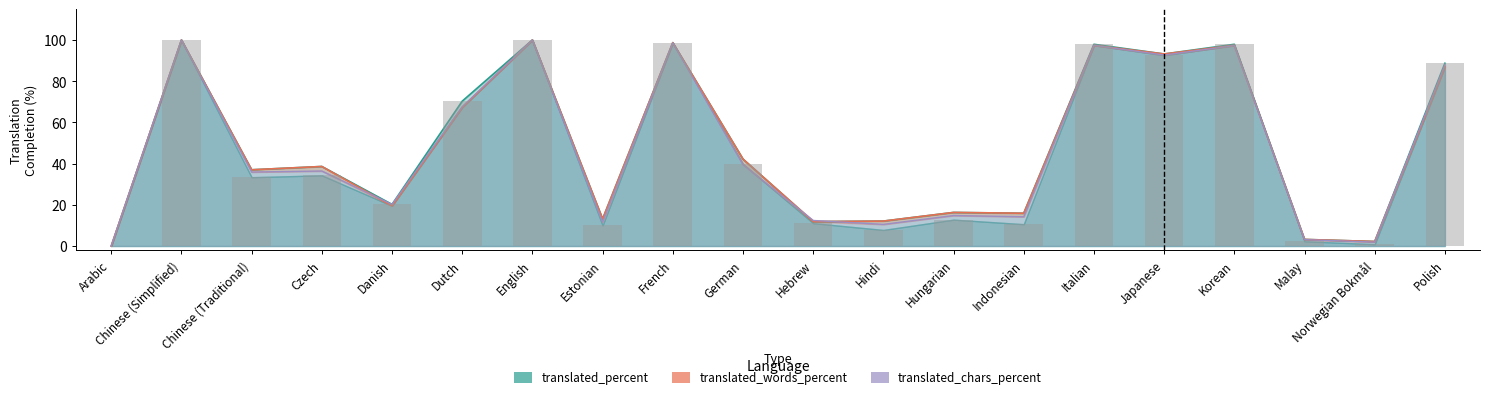

What is the highest value of the translated_words_percent series?

100.0